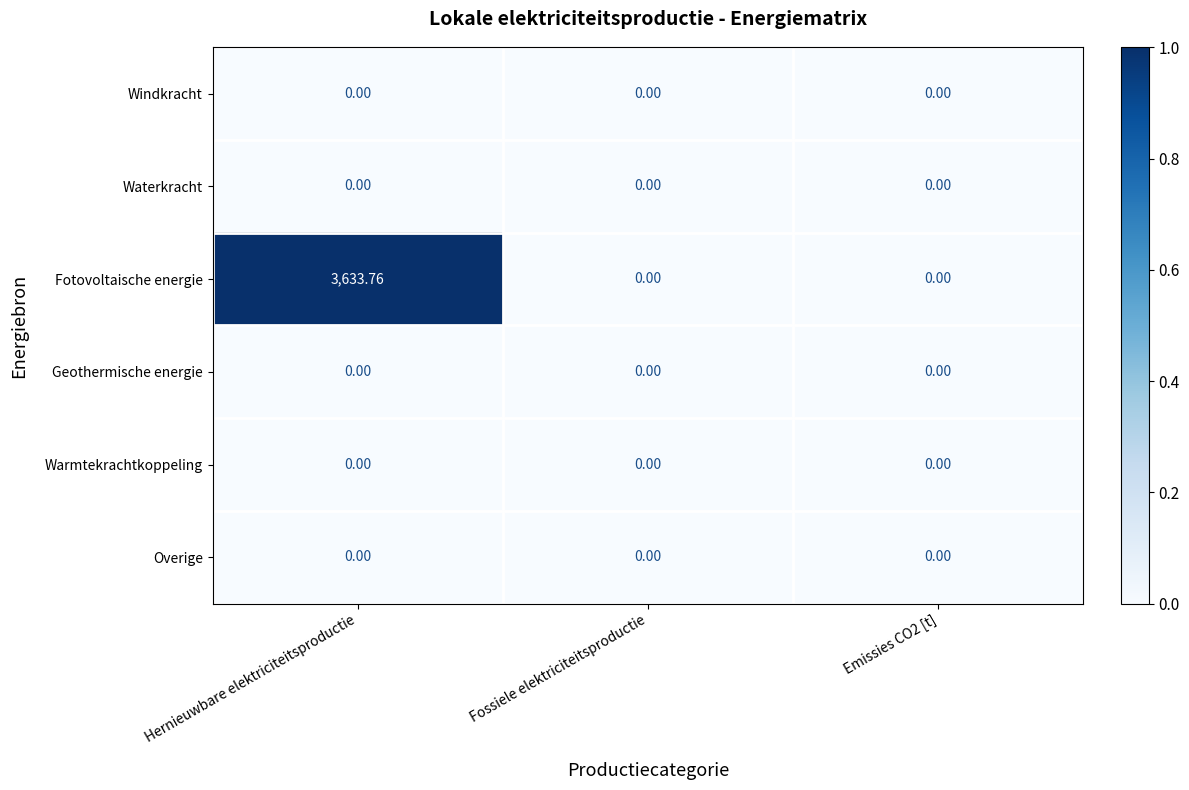

At which category is the sum across all series the highest?

Hernieuwbare elektriciteitsproductie